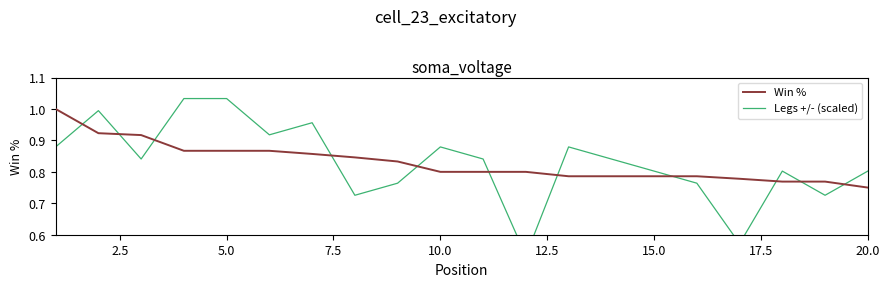

What is the highest value of the Win % series?

1.0